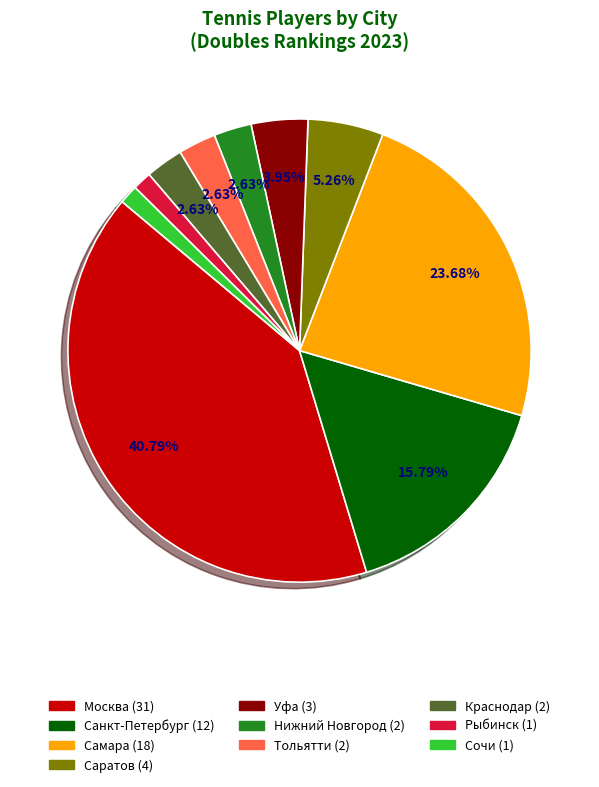

Count the number of slices in the pie.

10